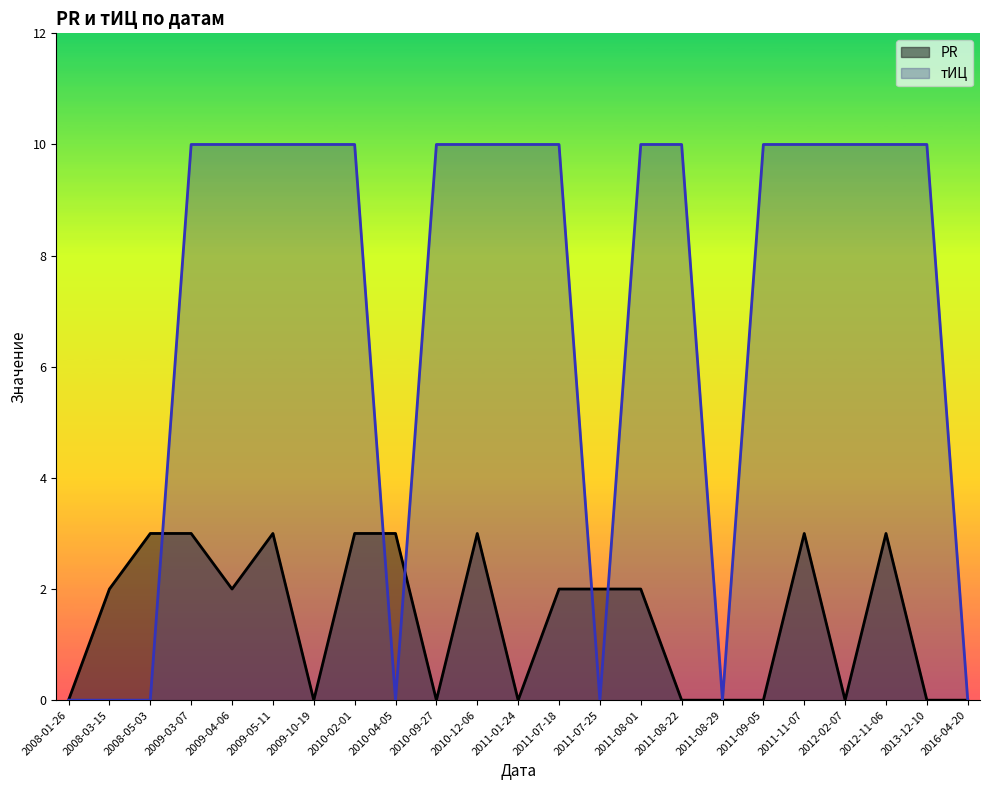

How many data points in тИЦ are less than 10?

7